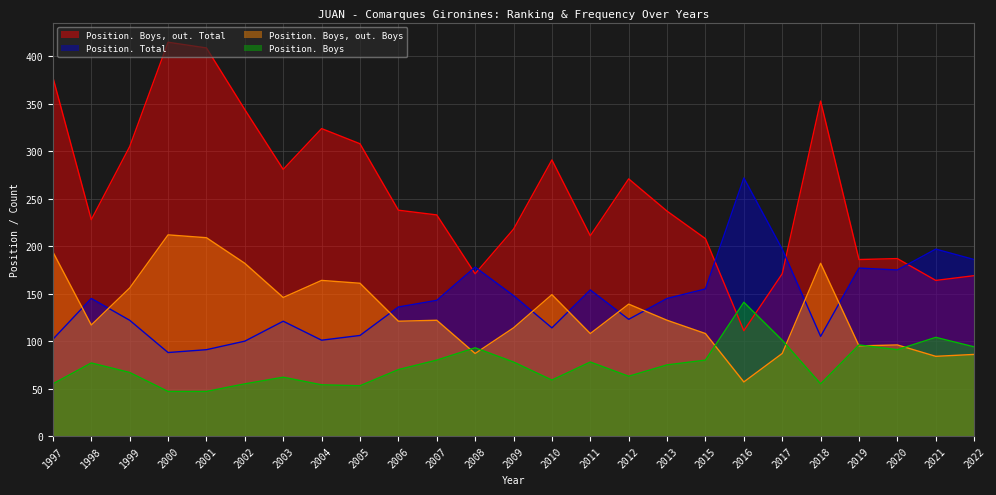

Count the number of categories in the chart.

25